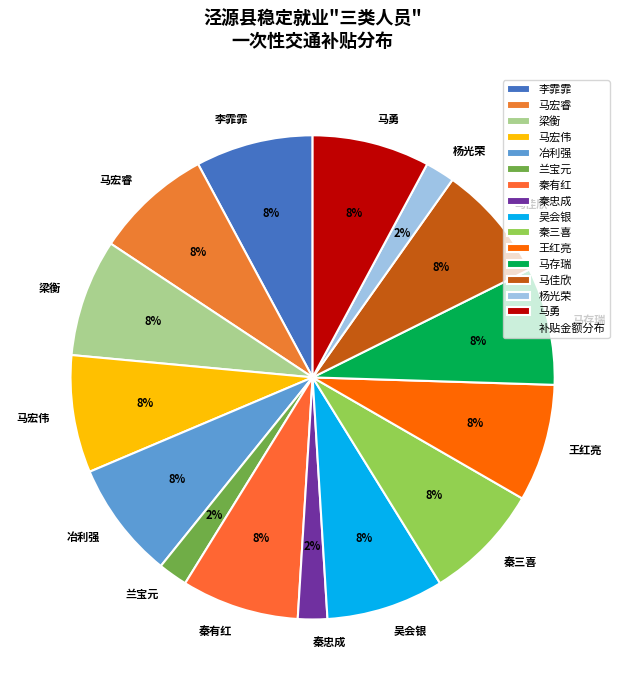

To the nearest percent, what portion does 秦忠成 represent?

2%